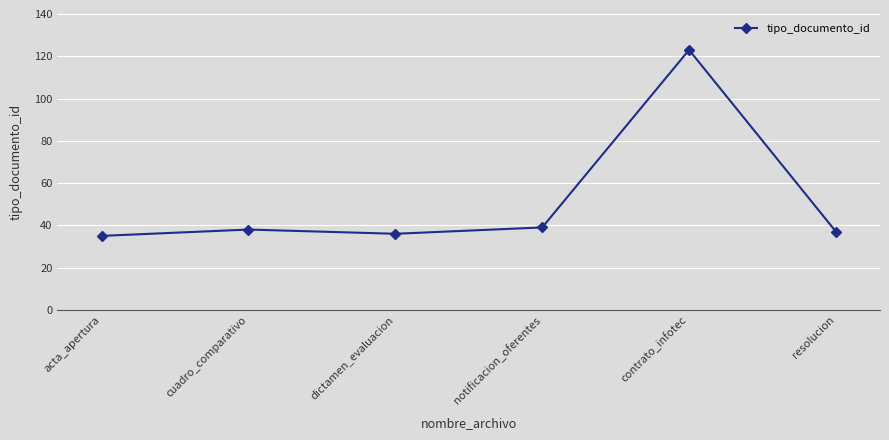

What is the smallest value displayed?

35